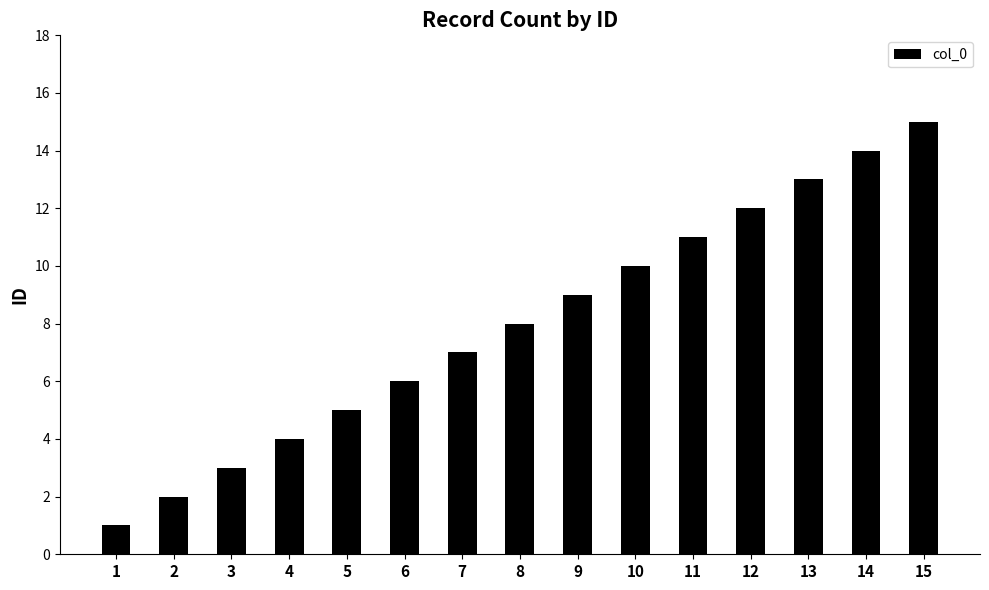

The chart shows a value of 3 at 3. True or false?

True